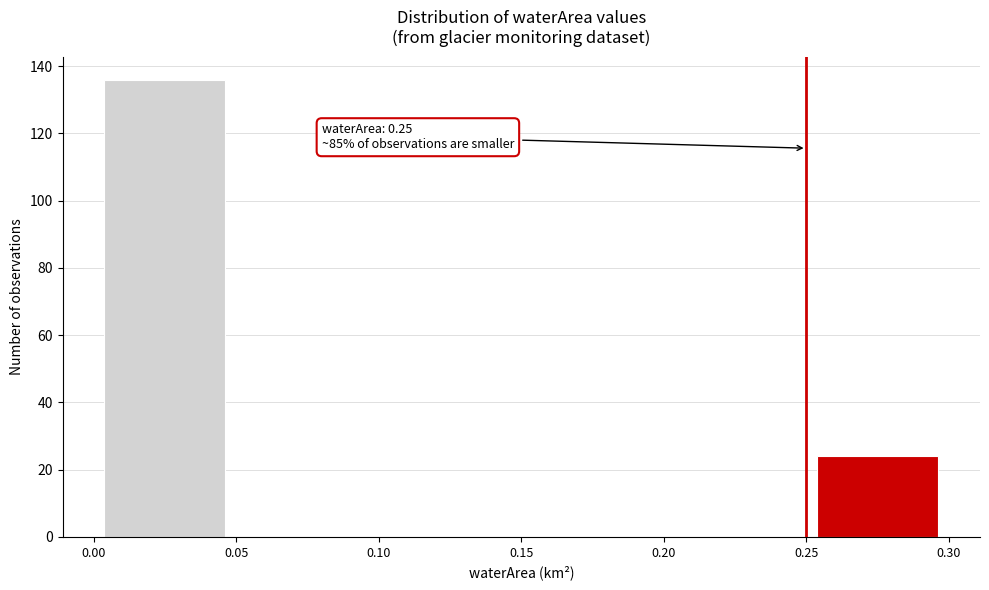

Over which range of the x-axis is the bar tallest?

0.00 to 0.05